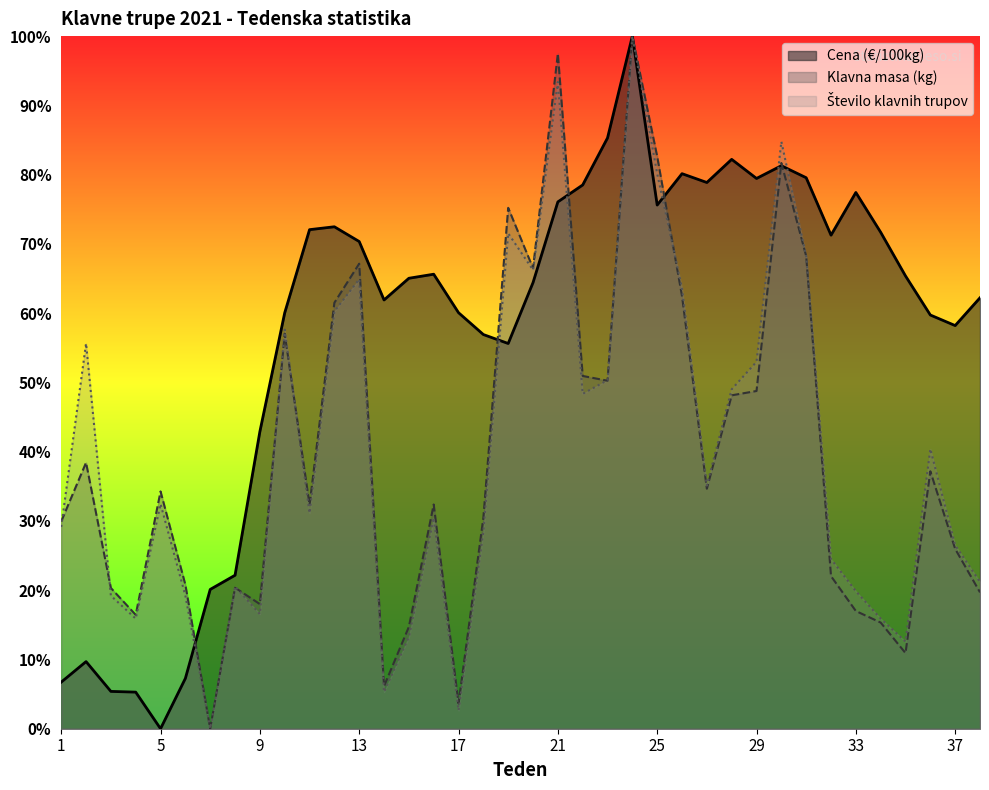

How many lines are shown in the chart?

3